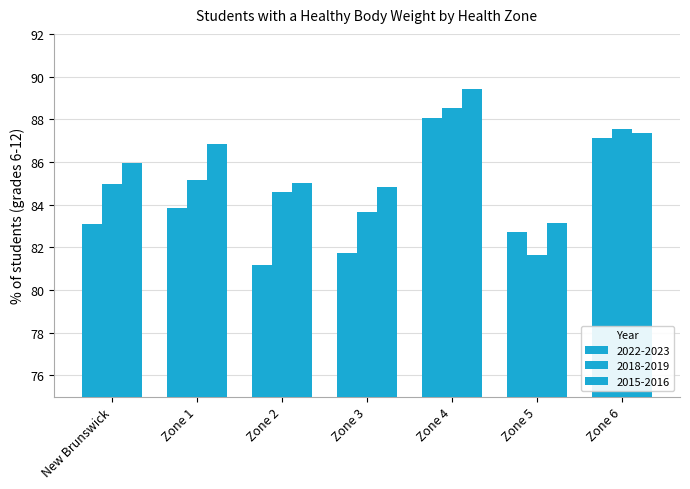

How many bars are there in total?

21